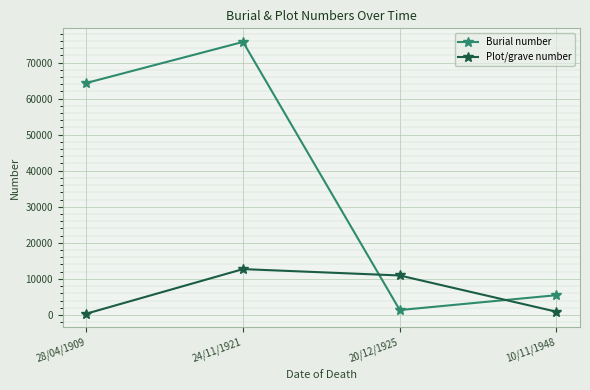

Is it true that Plot/grave number equals 12720 at 24/11/1921?

True